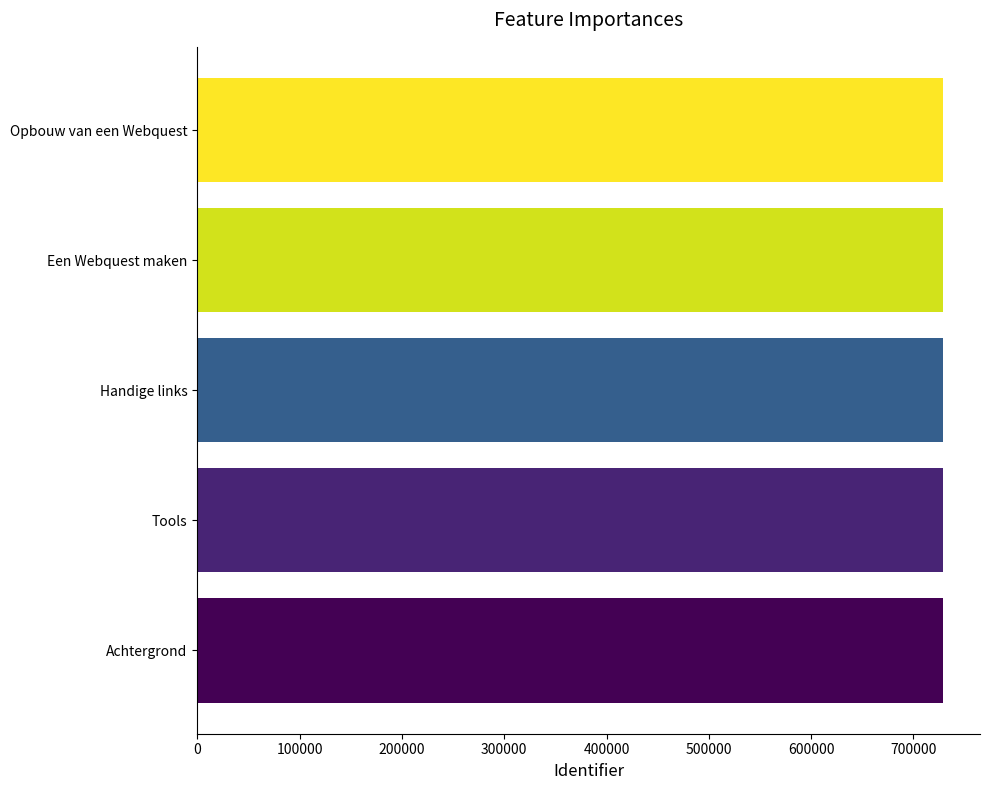

How many bars are there in total?

5